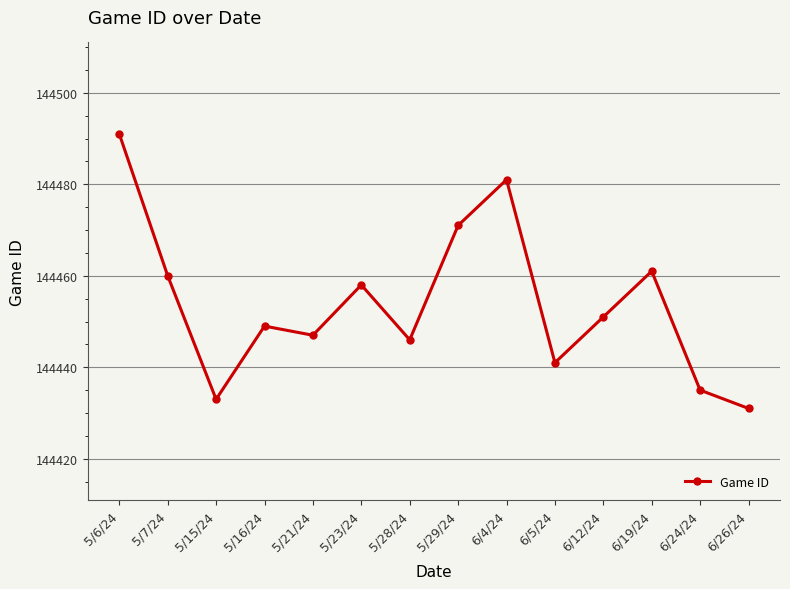

True or false: there are more than 1 points higher than both neighbors.

True